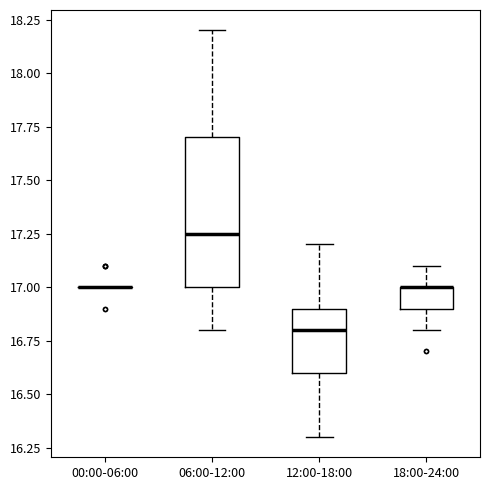

Comparing the boxes themselves (not the whiskers), which one is the tallest?

06:00-12:00